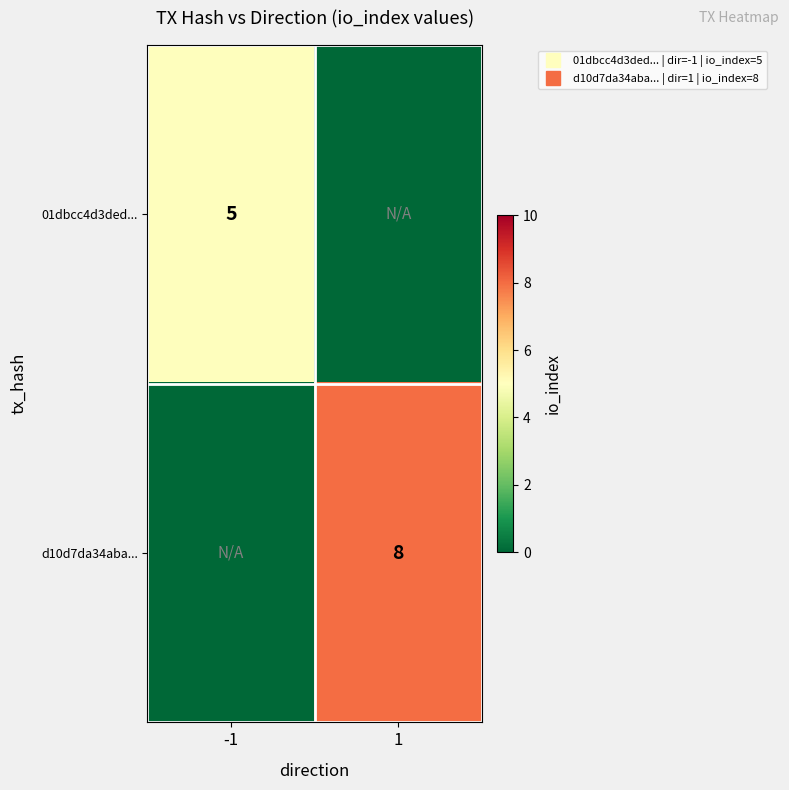

At which category is the sum across all series the highest?

1